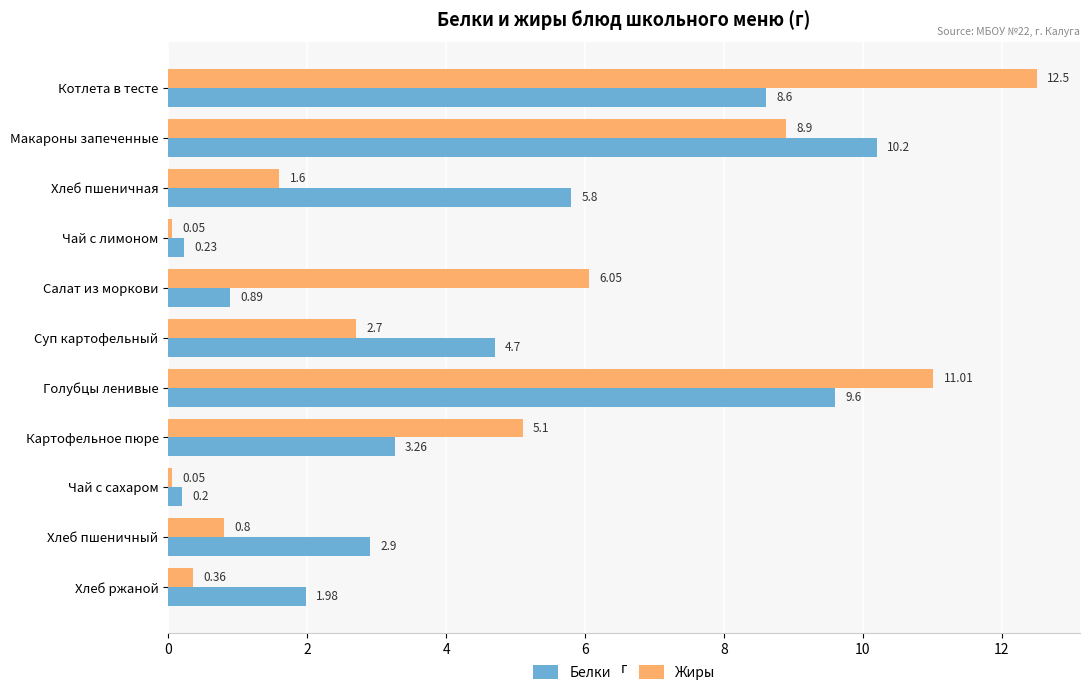

How many categories are shown in the chart?

11